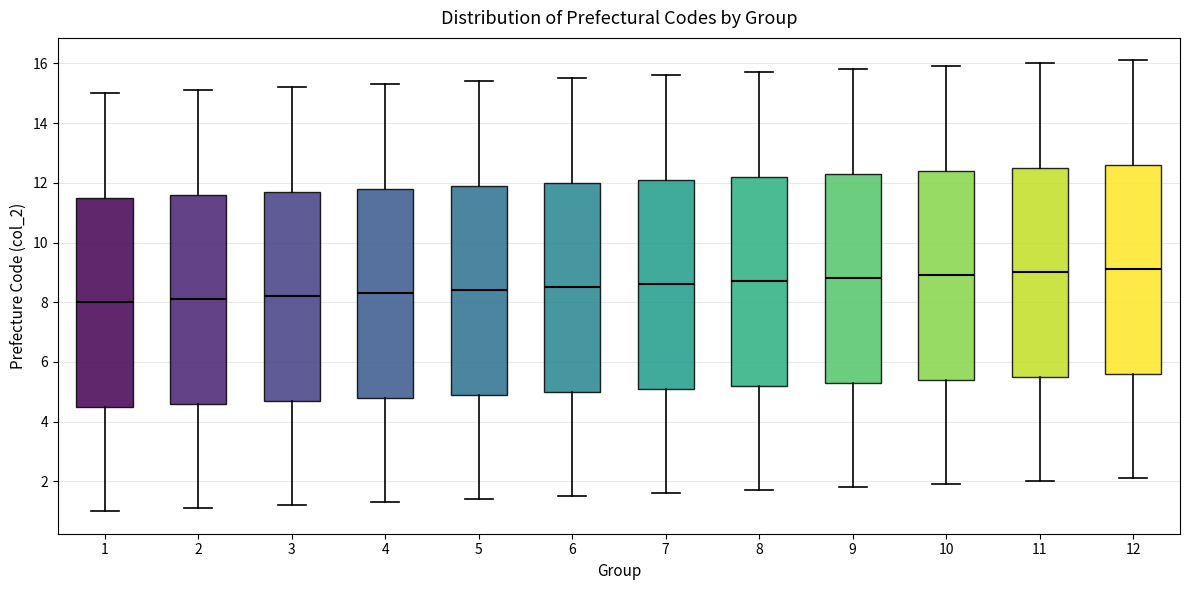

Where does the median line of the box at x = 3 sit on the y-axis? The values are not printed on the chart, so give them approximately, as read against the axis.

8.2